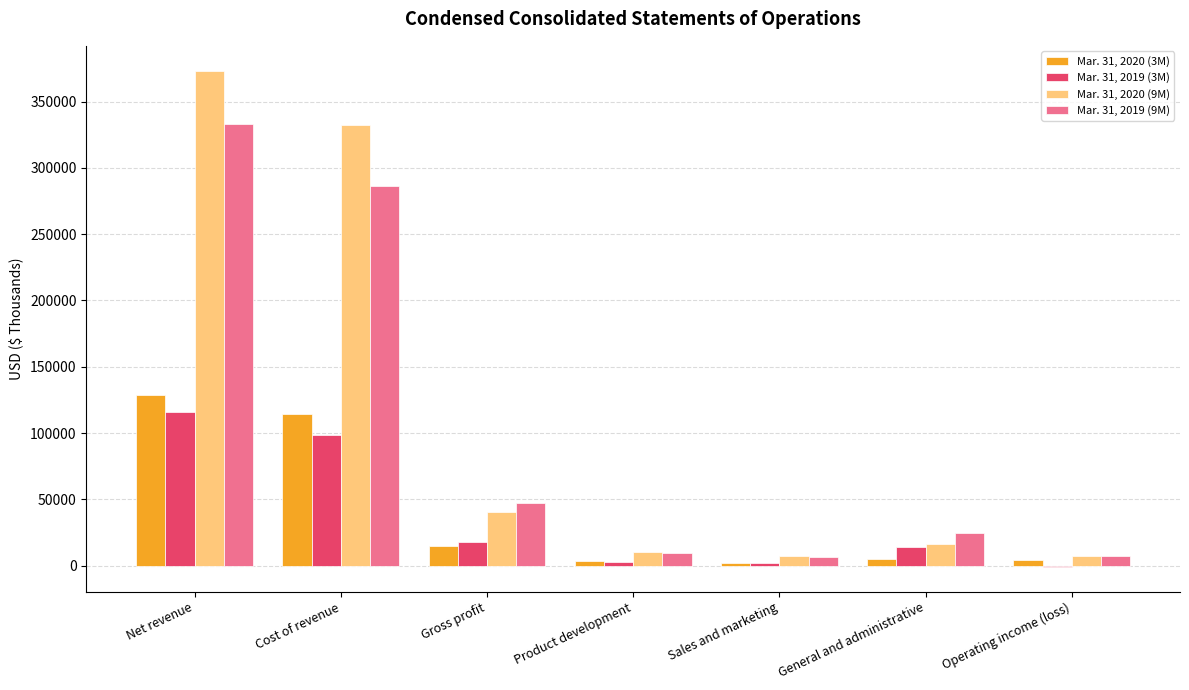

What are all the series names shown in the legend?

Mar. 31, 2020 (3M), Mar. 31, 2019 (3M), Mar. 31, 2020 (9M), Mar. 31, 2019 (9M)